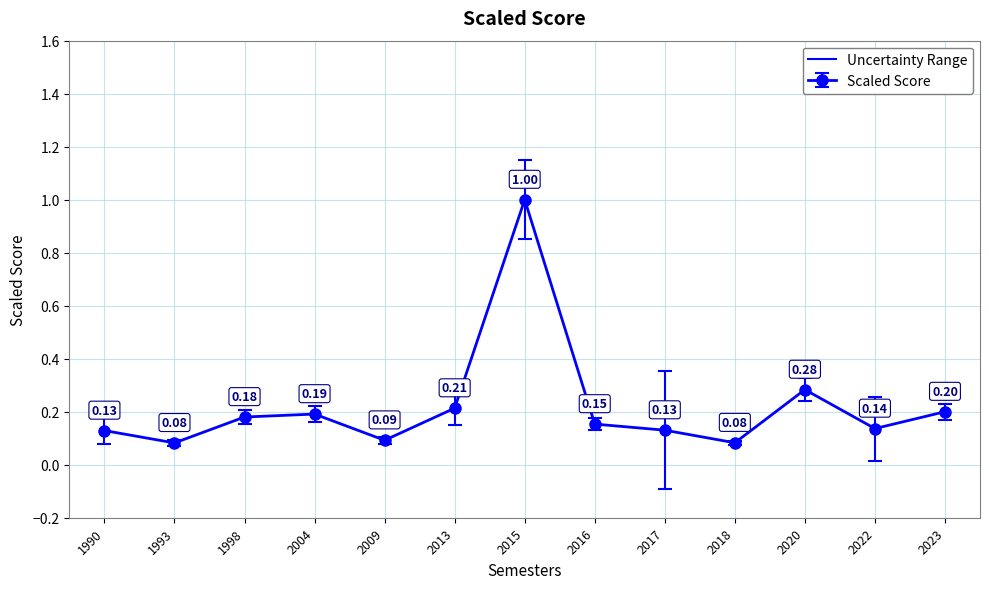

How many points are lower than both their immediate neighbors (excluding endpoints)?

4